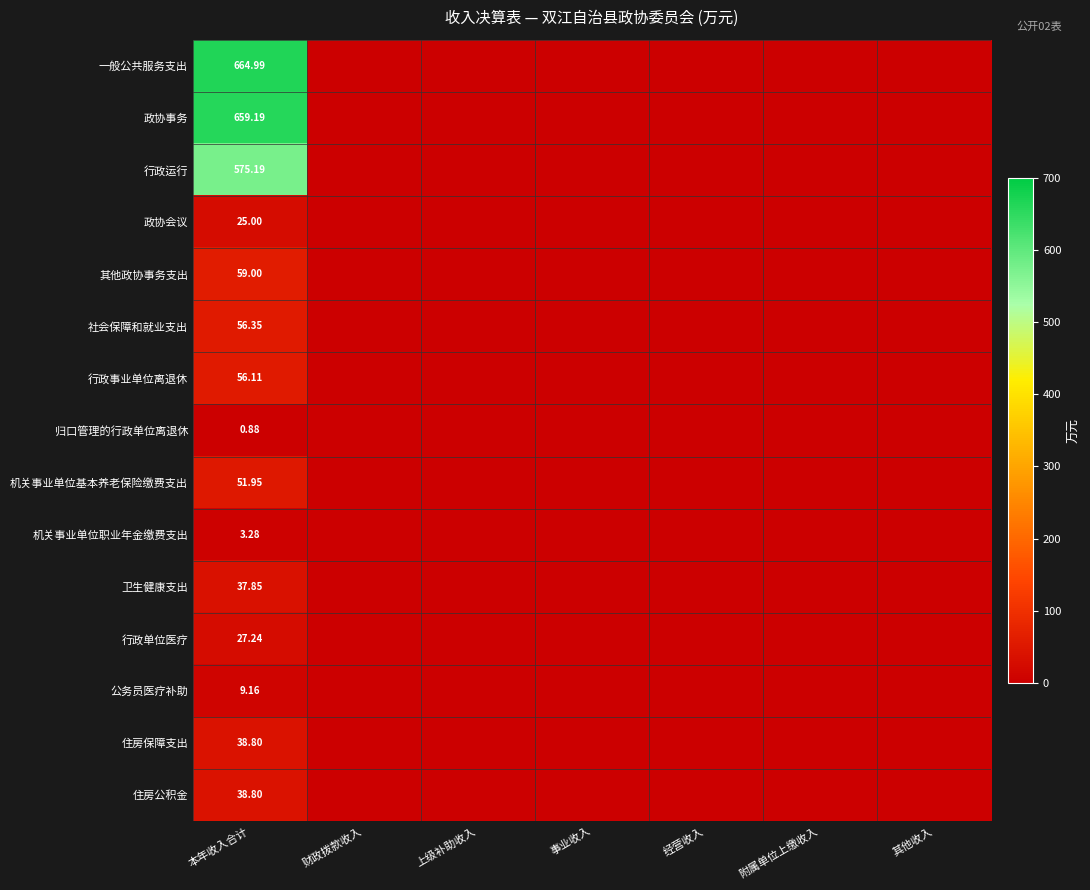

What is the maximum value for 机关事业单位基本养老保险缴费支出?

52.0